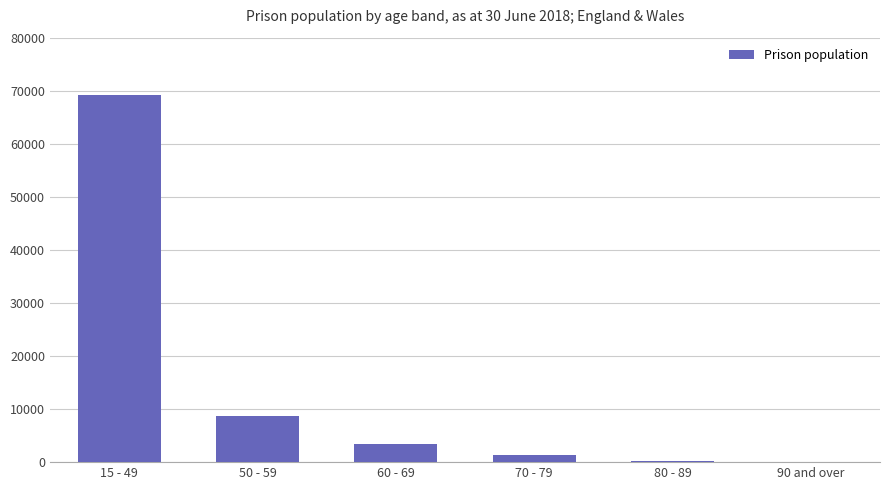

What is the change in value from 60 - 69 to 70 - 79?

-1936